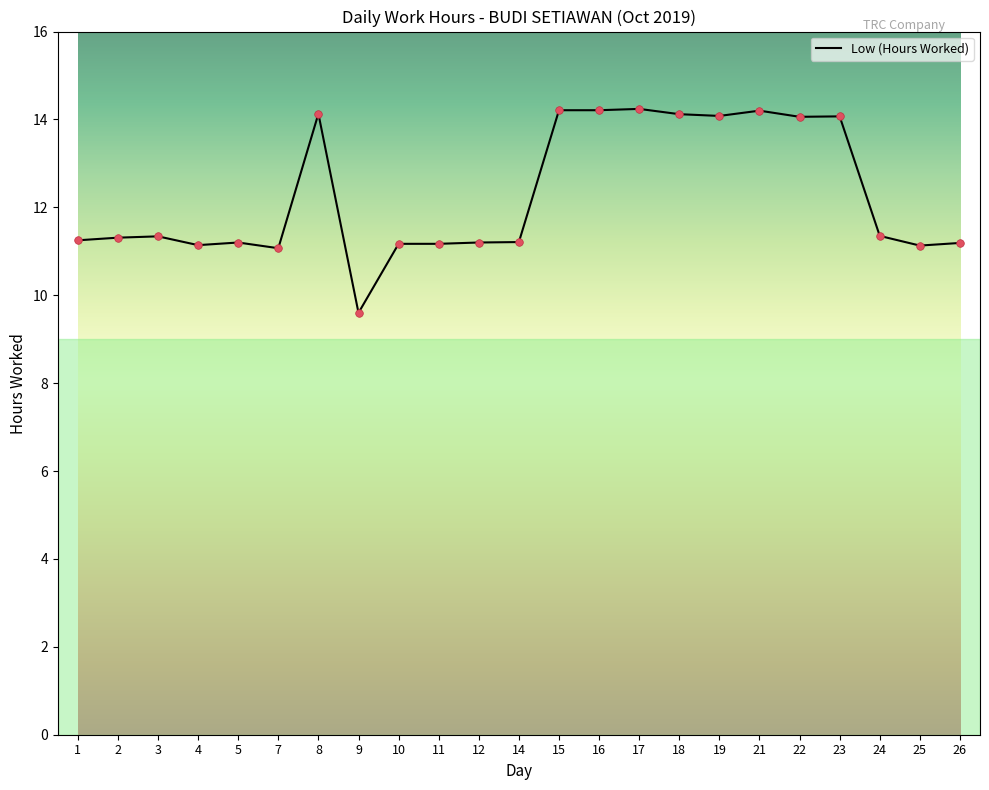

Between 14 and 19, which is larger?

19